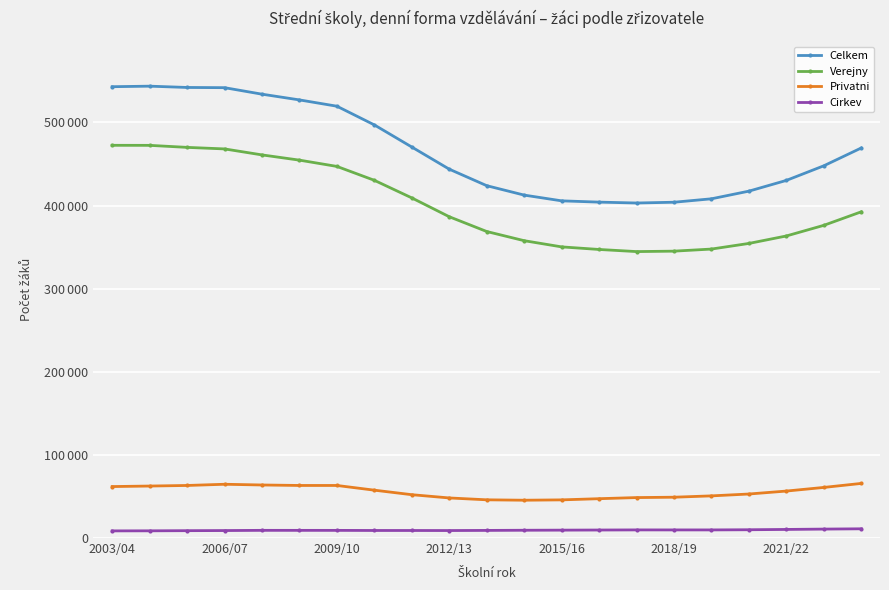

Does the chart have visible grid lines?

Yes